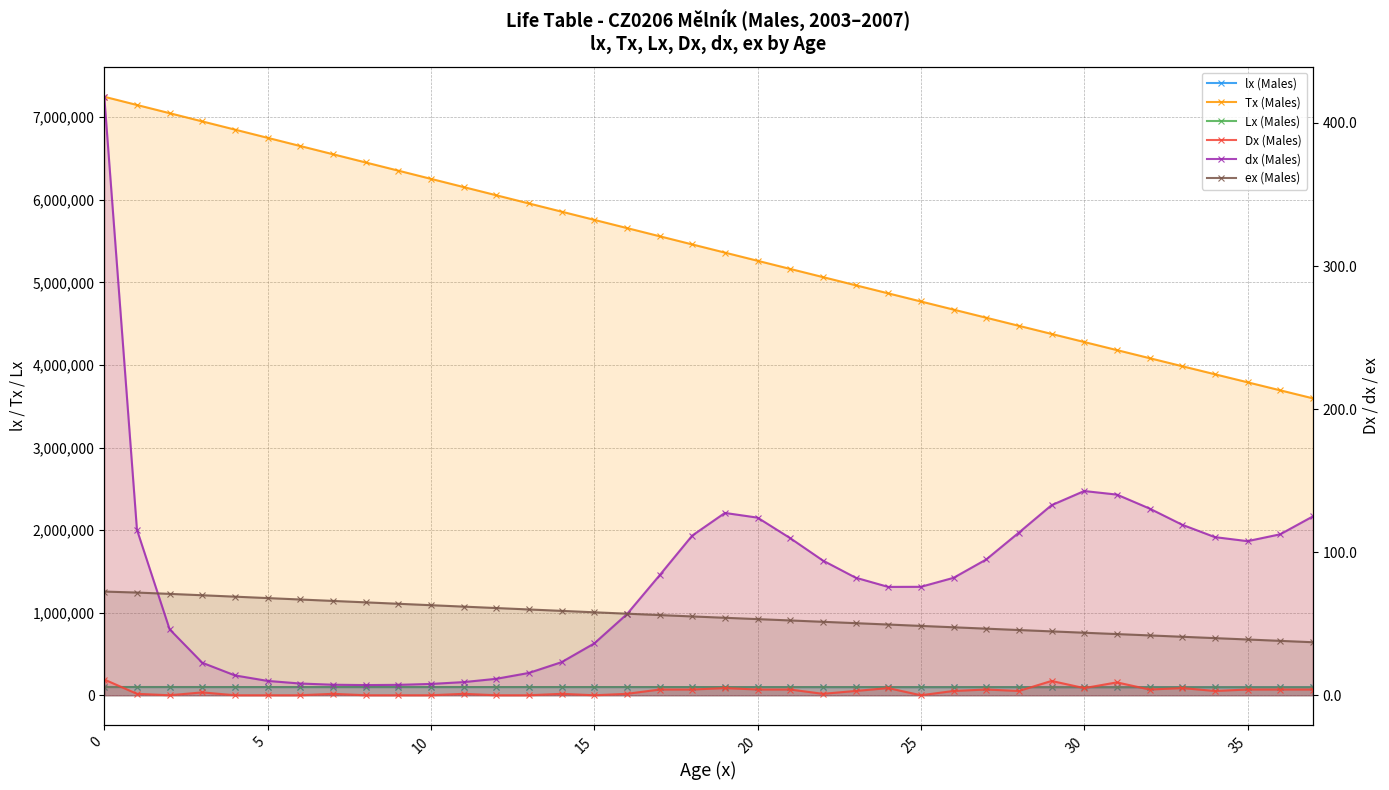

At which label is lx (Males) closest to 98505?

23